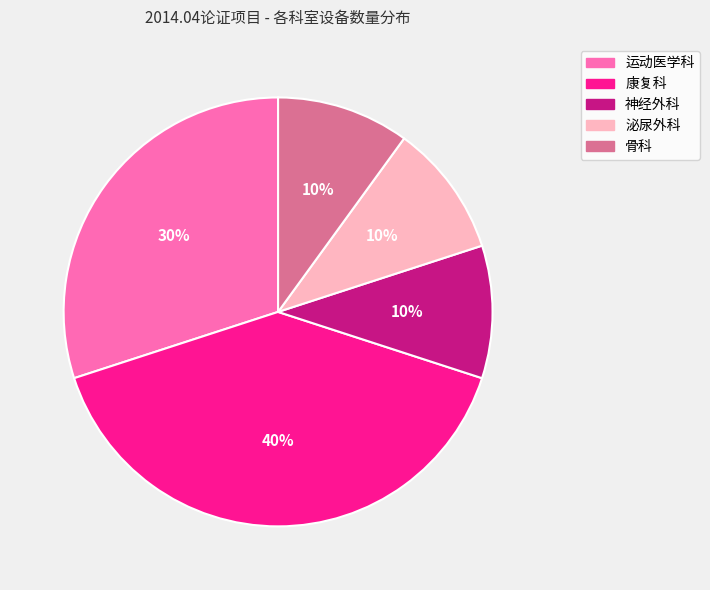

Which has a higher value, 运动医学科 or 康复科?

康复科